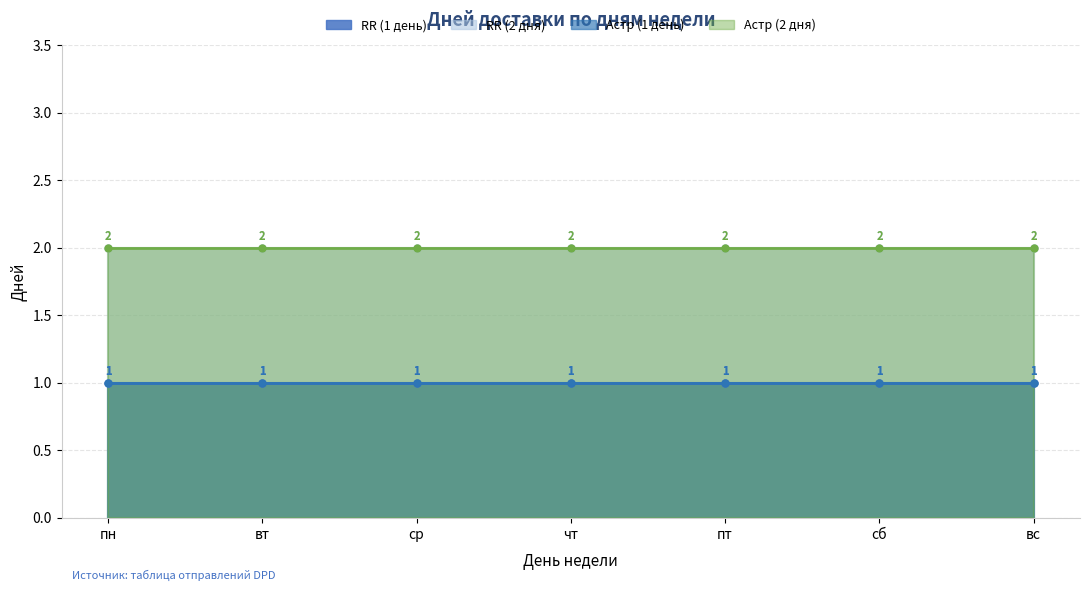

Which has a higher value, вс or пт?

вс